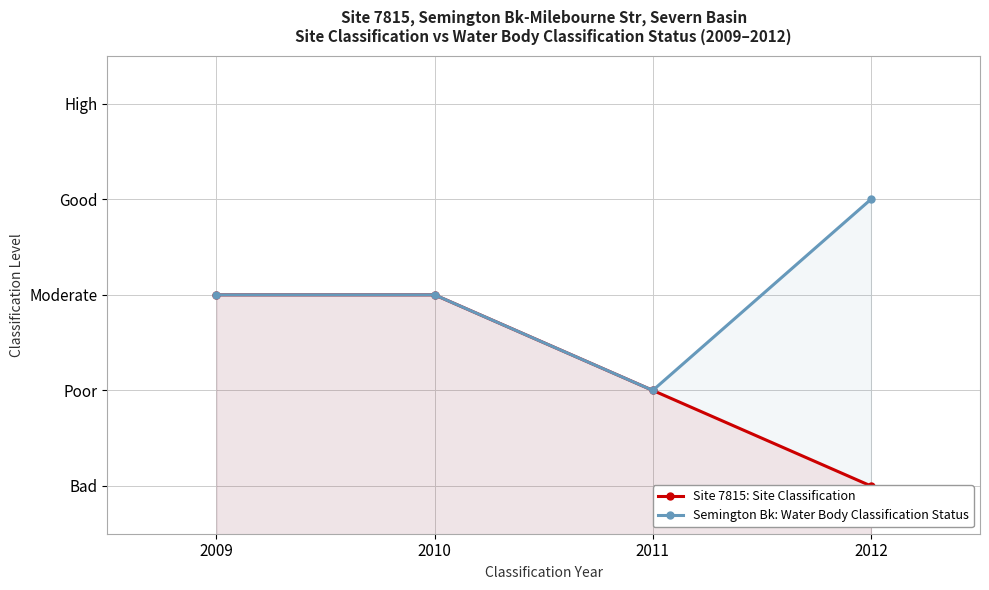

At 2010, list the series in order from smallest to largest.

Site 7815: Site Classification, Semington Bk: Water Body Classification Status